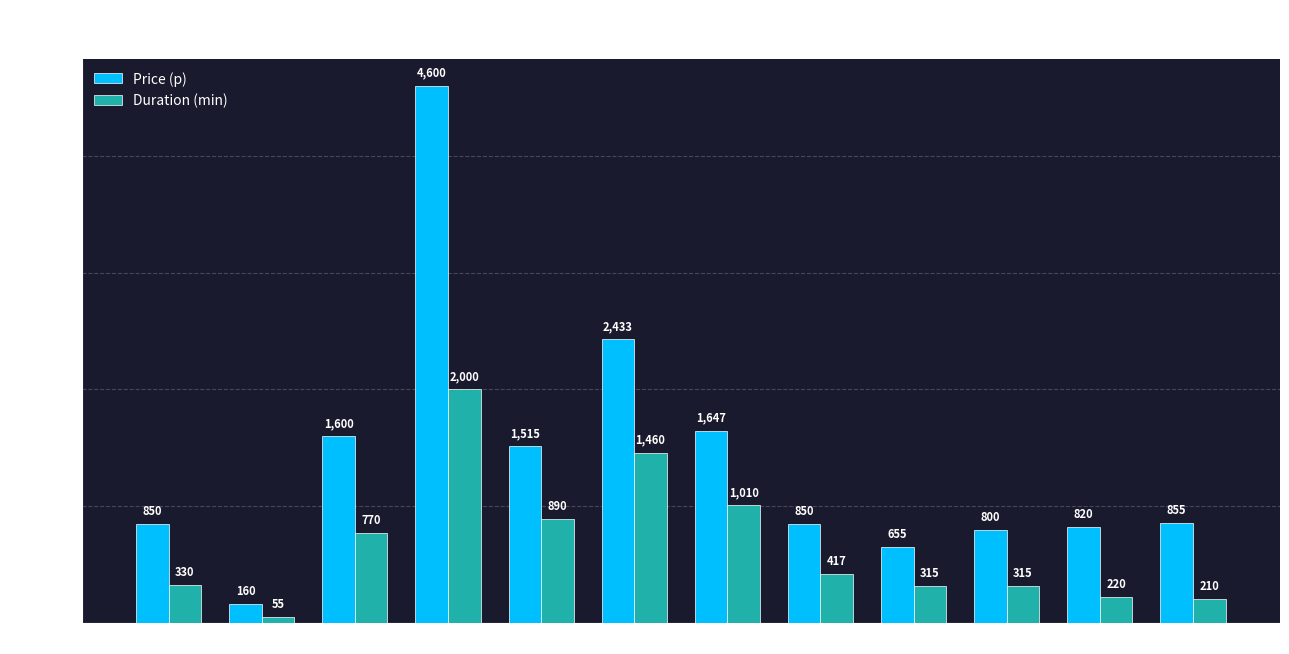

List the series in order of their peak value, highest first.

Price (p), Duration (min)